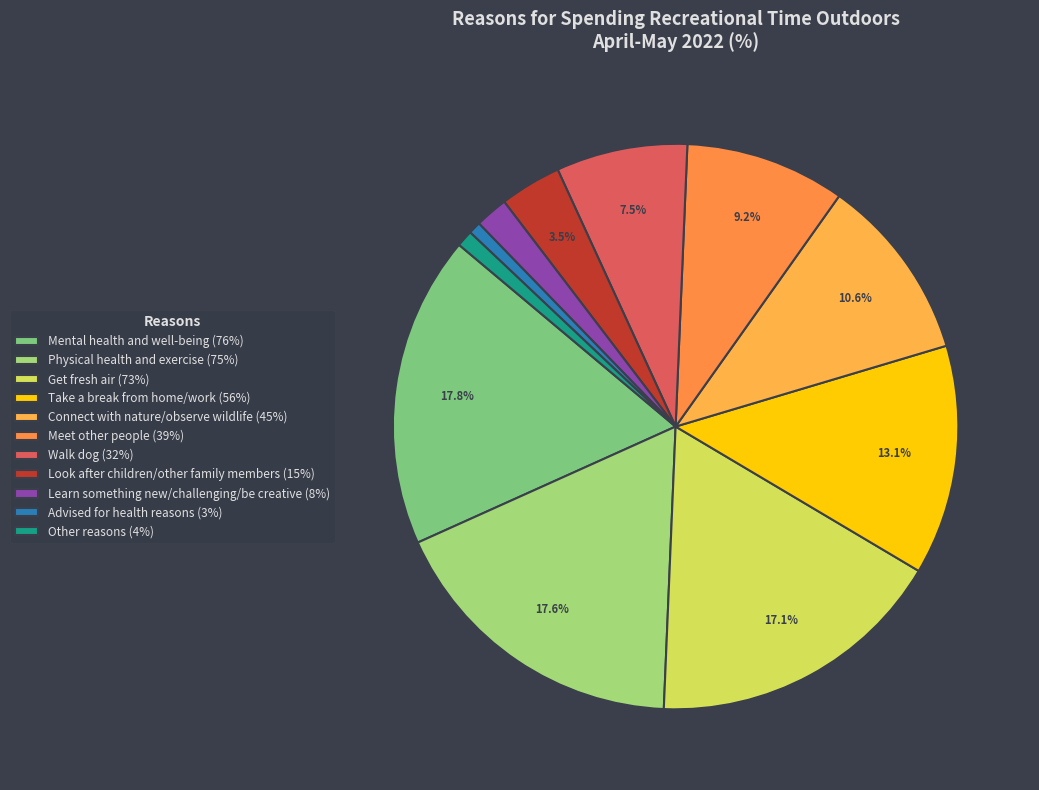

Which category has the smallest portion of the pie?

Advised for health reasons